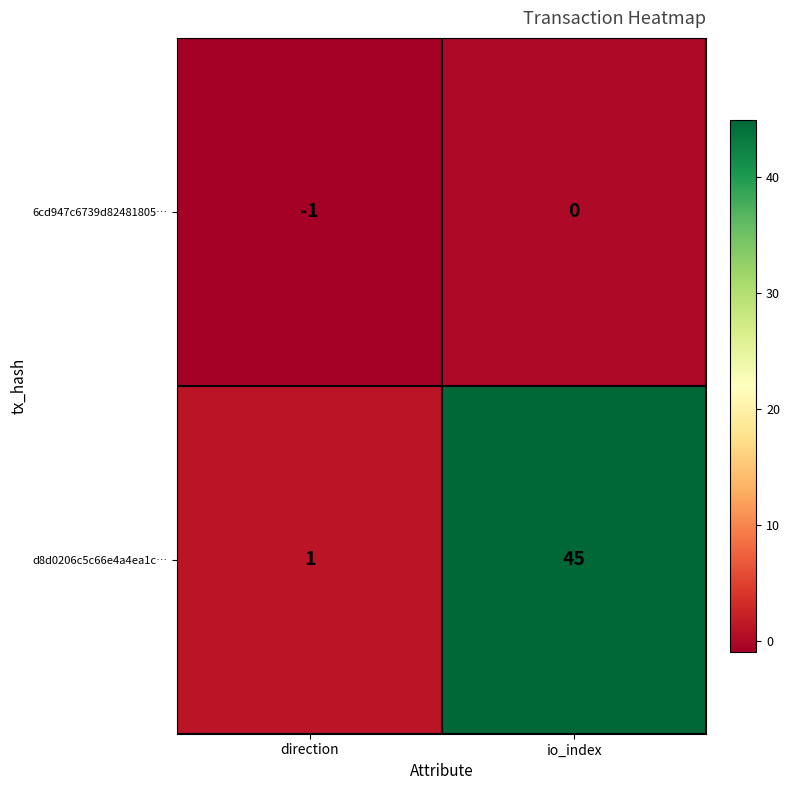

What is the maximum value for d8d0206c5c66e4a4ea1c…?

45